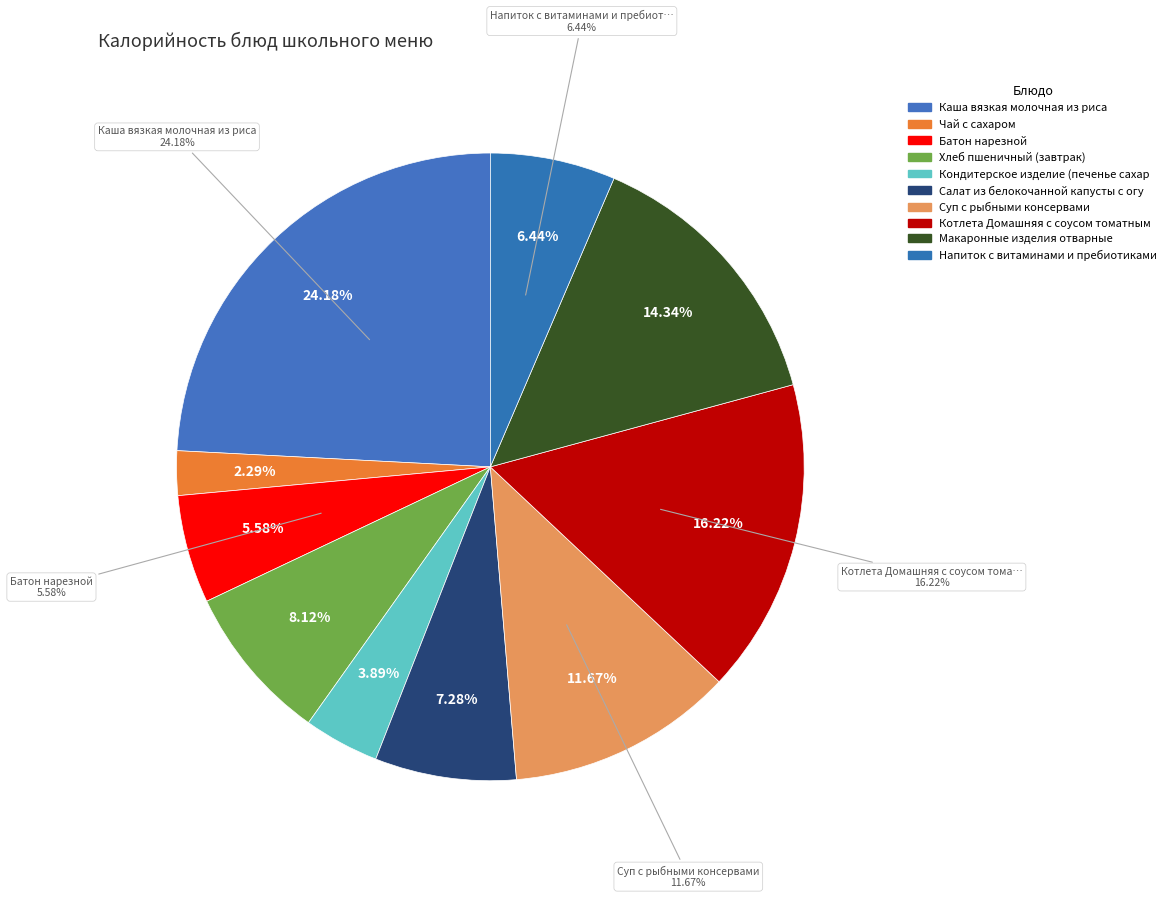

What is the ratio of the value at Салат из белокочанной капусты с огурцом to the value at Котлета Домашняя с соусом томатным?

0.4